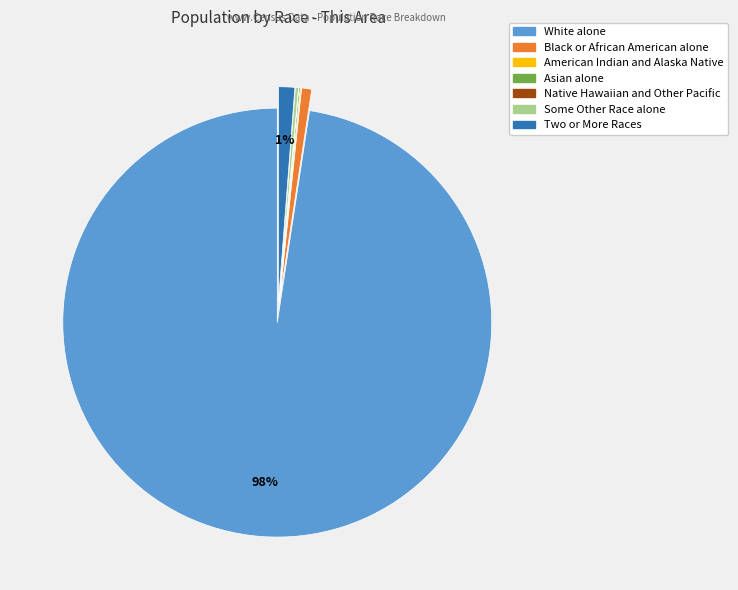

What is the largest slice in the pie chart?

White alone